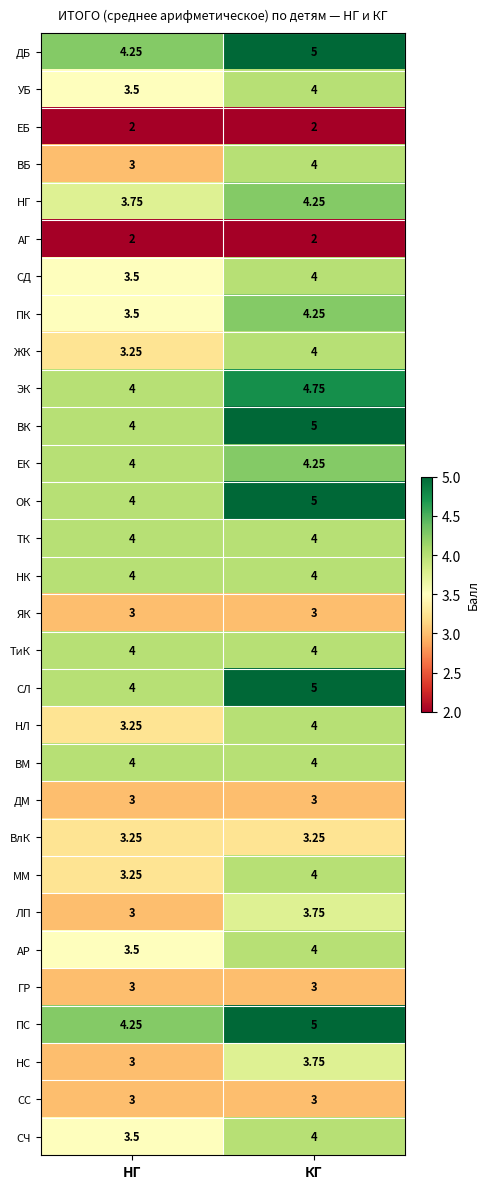

At which category is the sum across all series the highest?

КГ